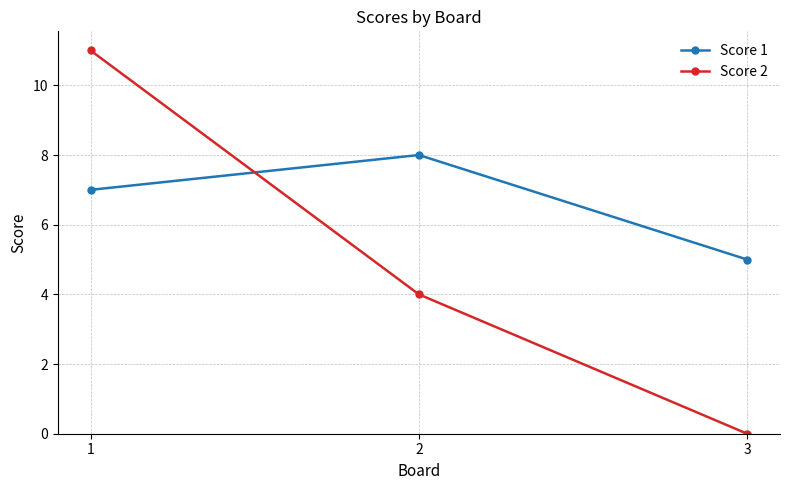

What are all the series names shown in the legend?

Score 1, Score 2